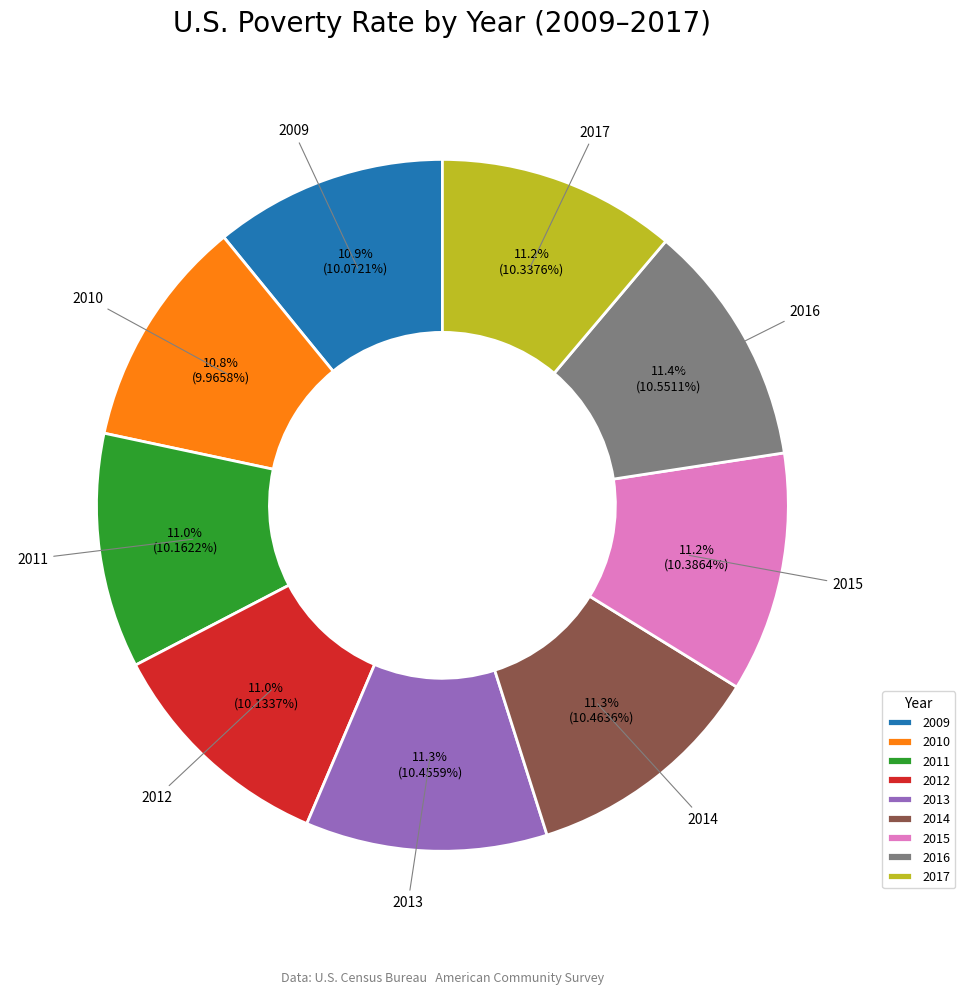

True or false: 2009 accounts for 11% of the total.

True